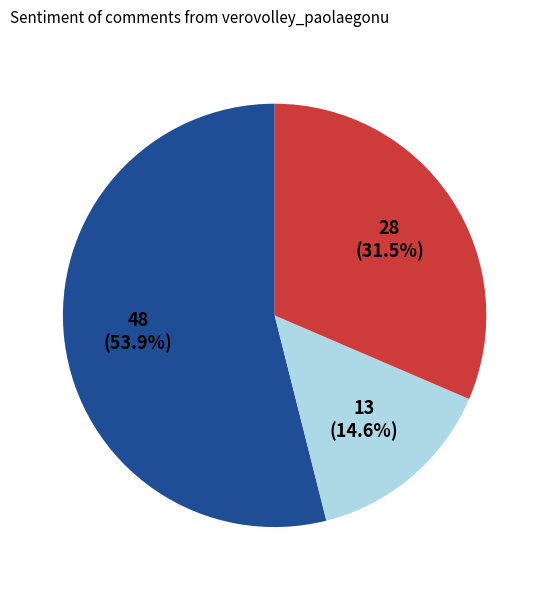

Is there a majority slice in this chart?

Yes